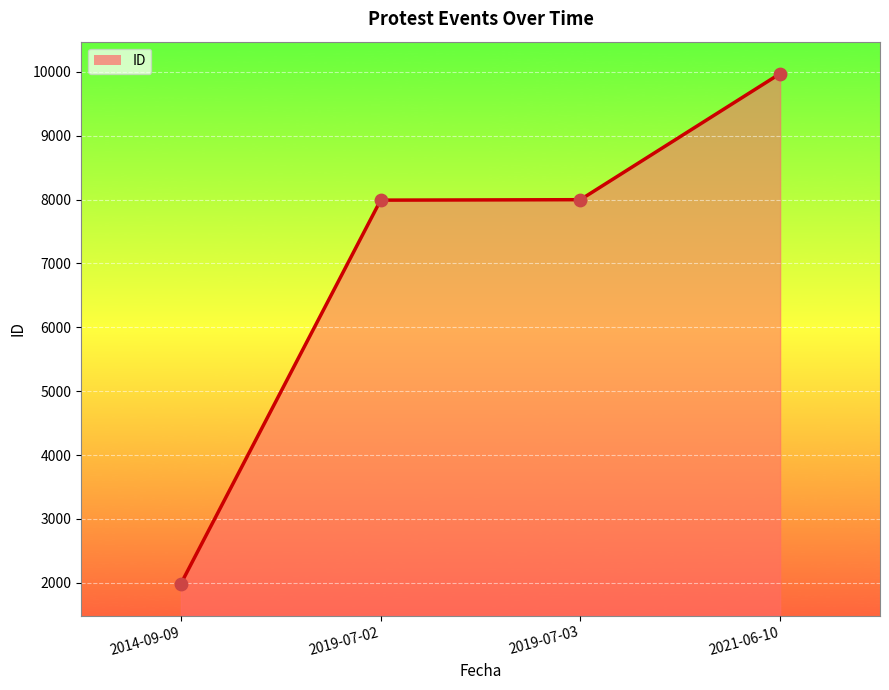

What is the change in value from 2019-07-02 to 2019-07-03?

+7